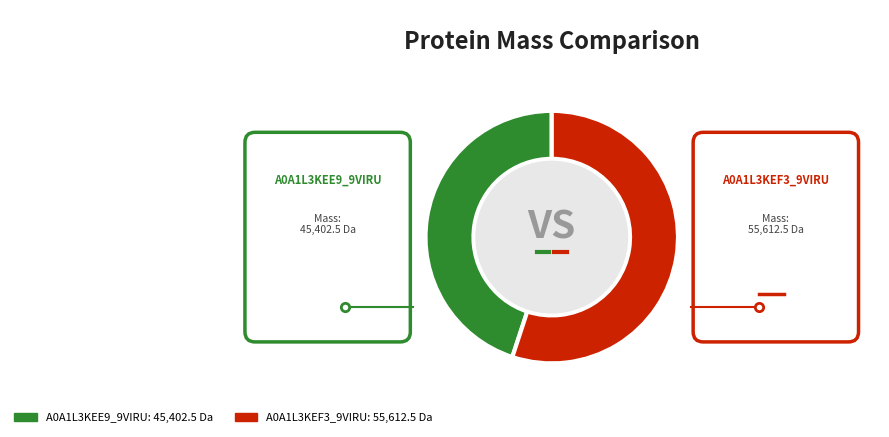

Count the number of slices in the pie.

2